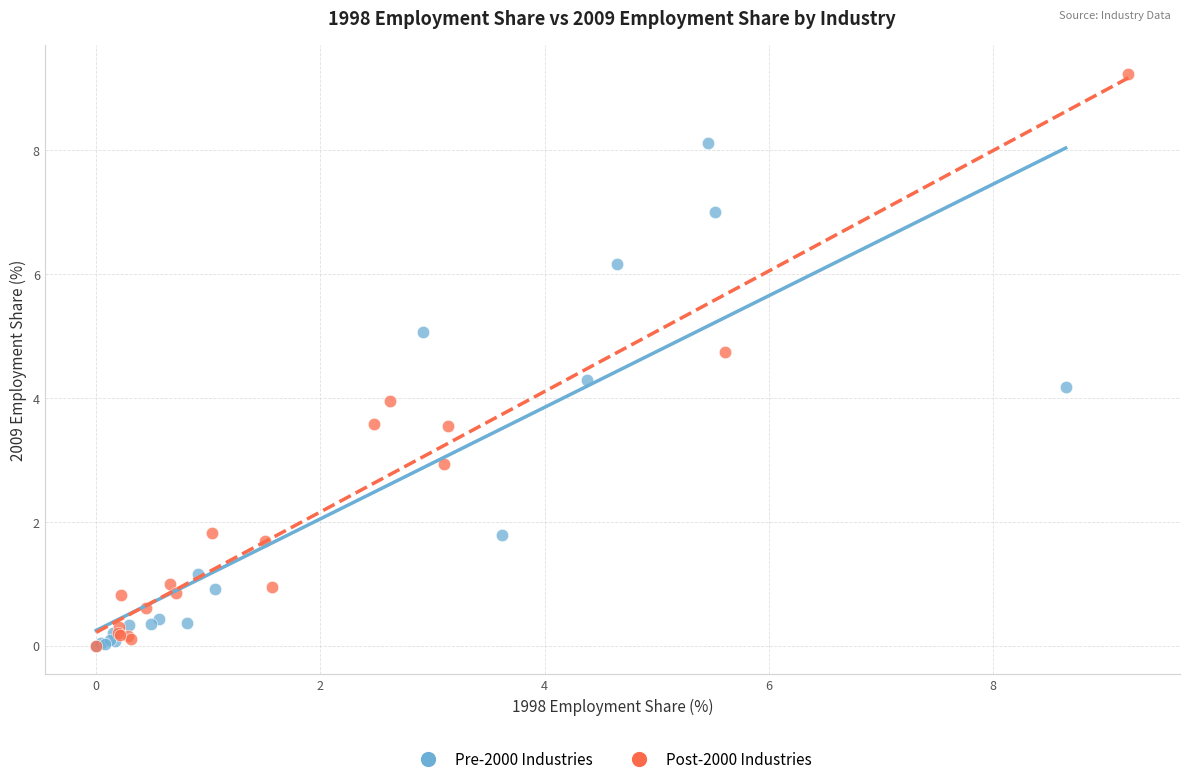

Which series reaches the maximum Y coordinate?

Post-2000 Industries